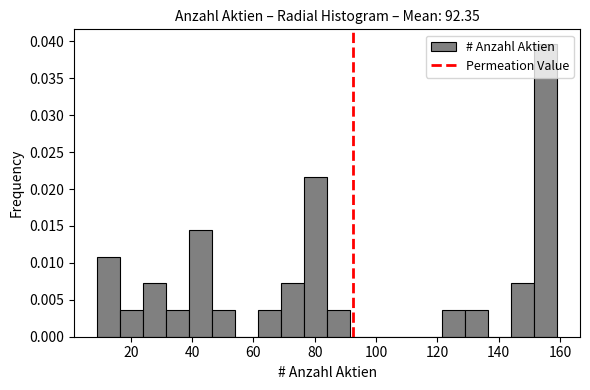

Around what value on the x-axis is the tallest bar? Give the approximate position of its centre, as read against the axis.

156